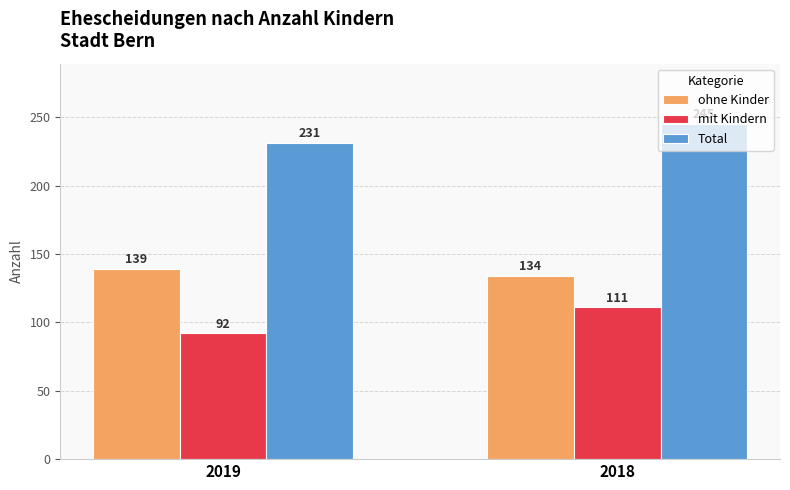

What is the value of the Total bar at the 2nd from the left?

245